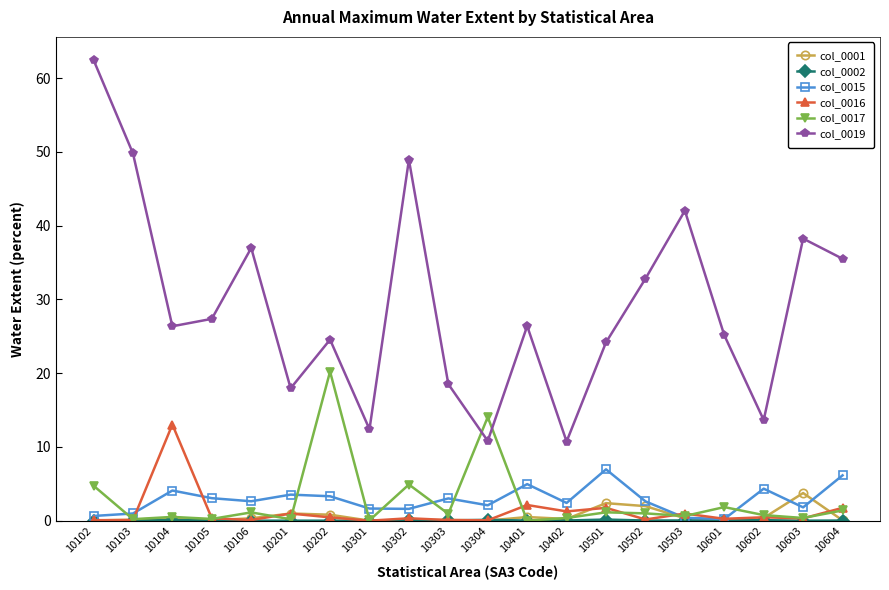

At which category does col_0016 reach its first local peak?

10104